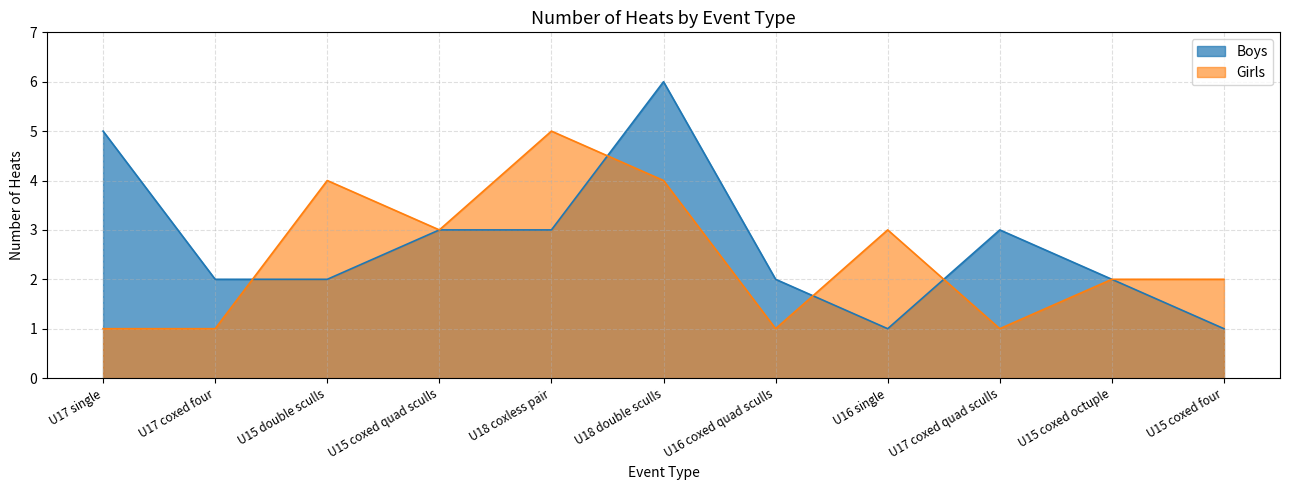

Which series ends up on top after the final intersection of Girls and Boys?

Boys